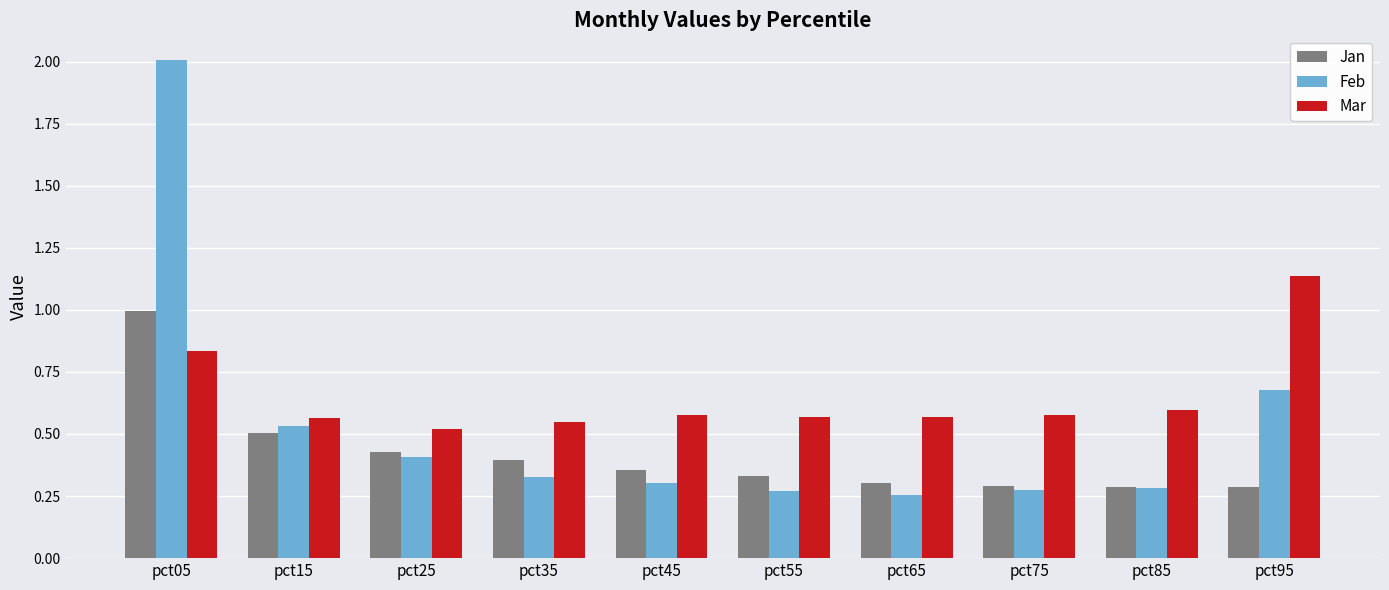

How many groups of bars are there?

10